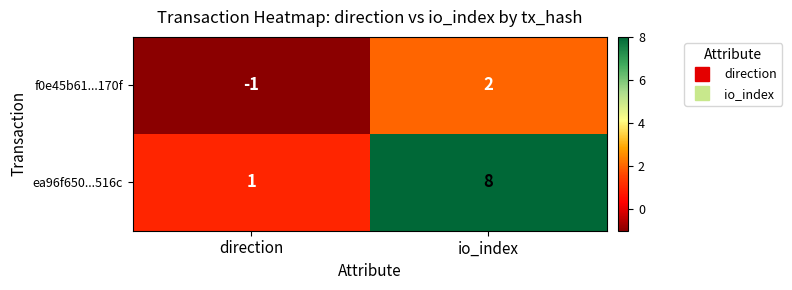

Reading right to left, transcribe all the data shown in this chart.

f0e45b61...170f: 2	-1
ea96f650...516c: 8	1